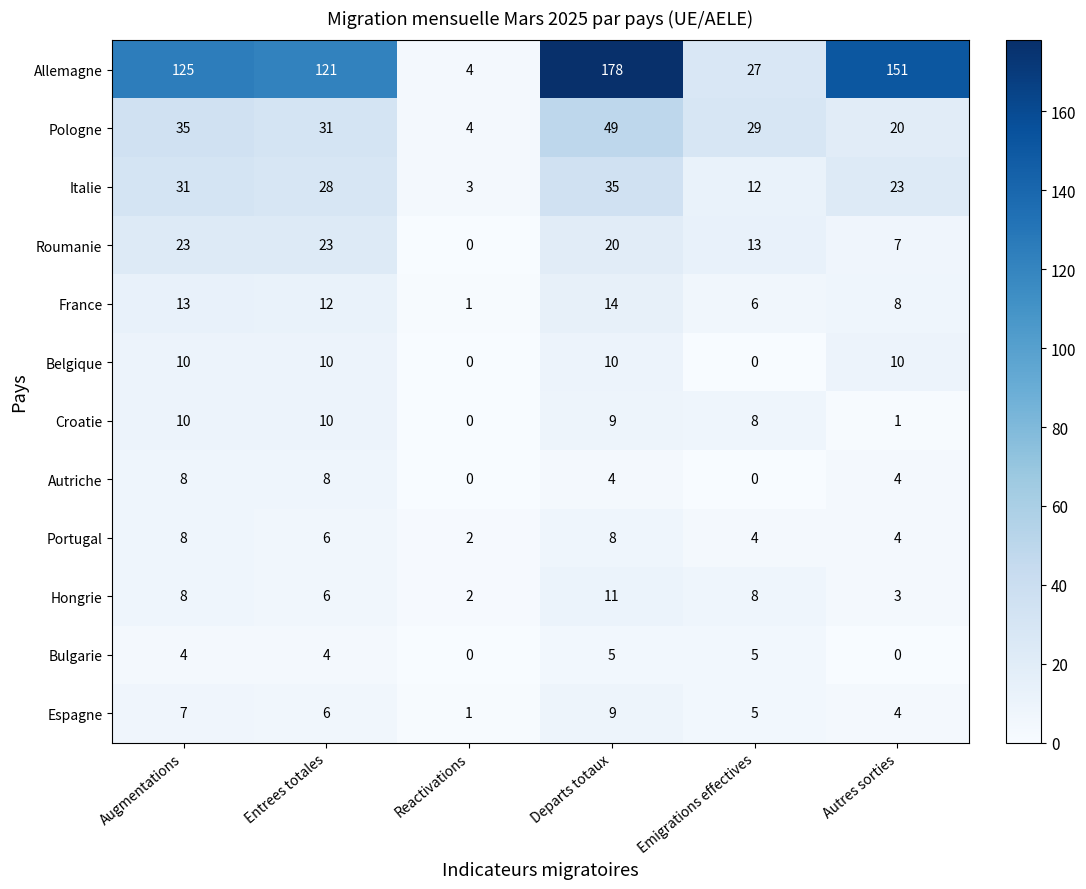

What is the sum of all Belgique values?

40